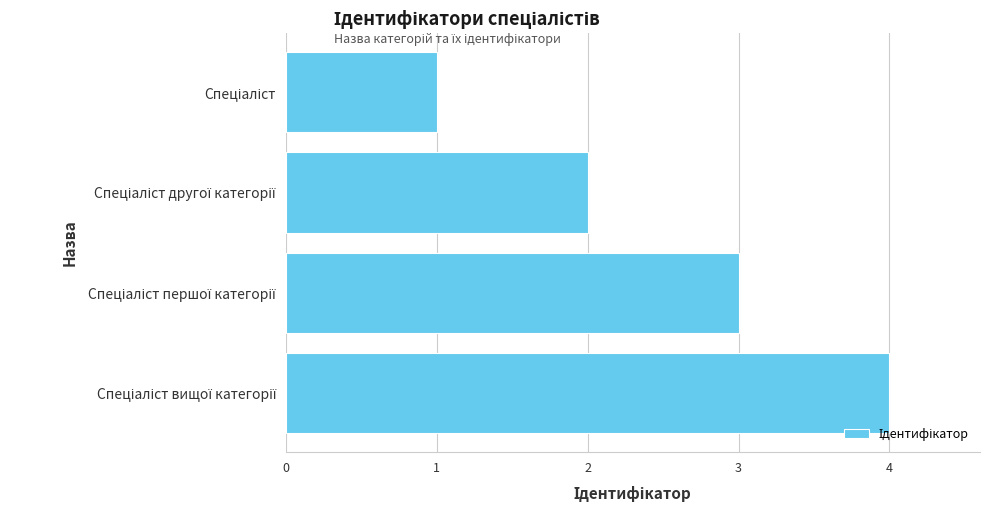

What is the sum of all values?

10